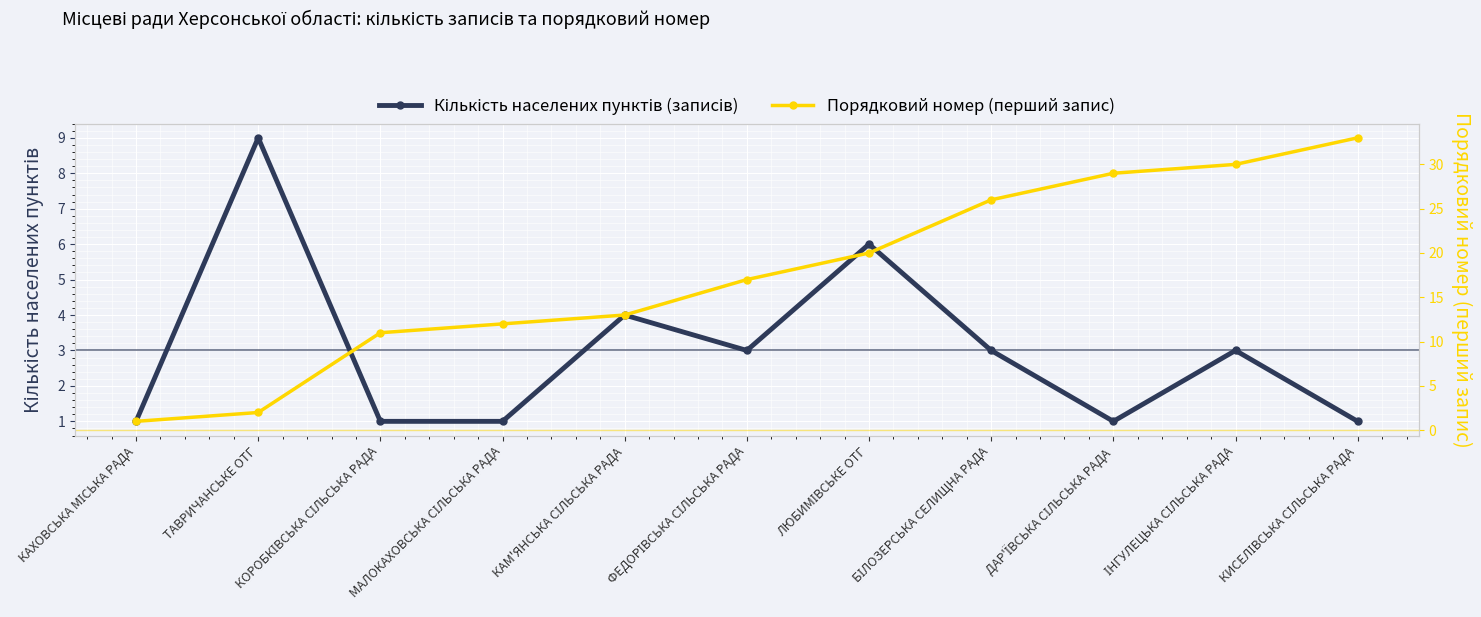

What is the value of the Кількість населених пунктів (записів) point at the 4th from the left?

1